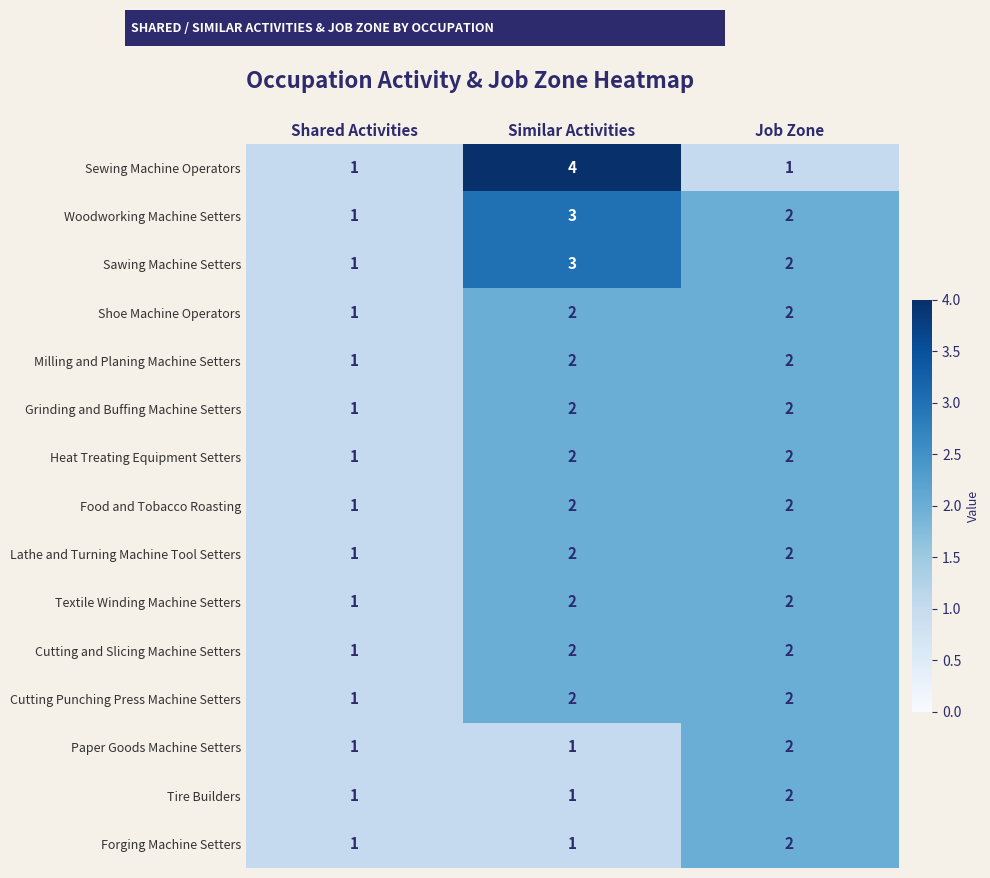

At how many categories does at least one series exceed 3?

1